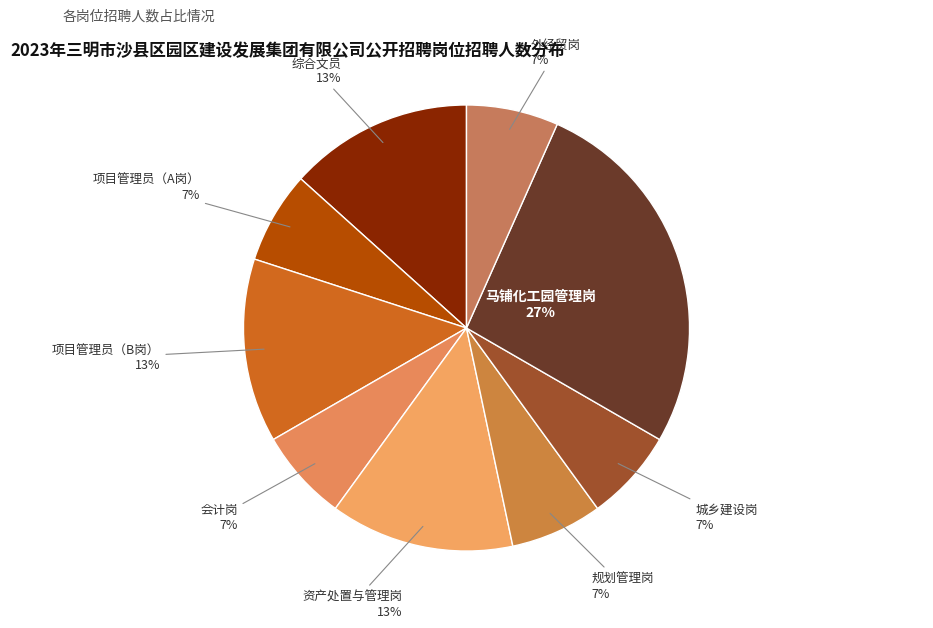

How many slices are in this pie chart?

9